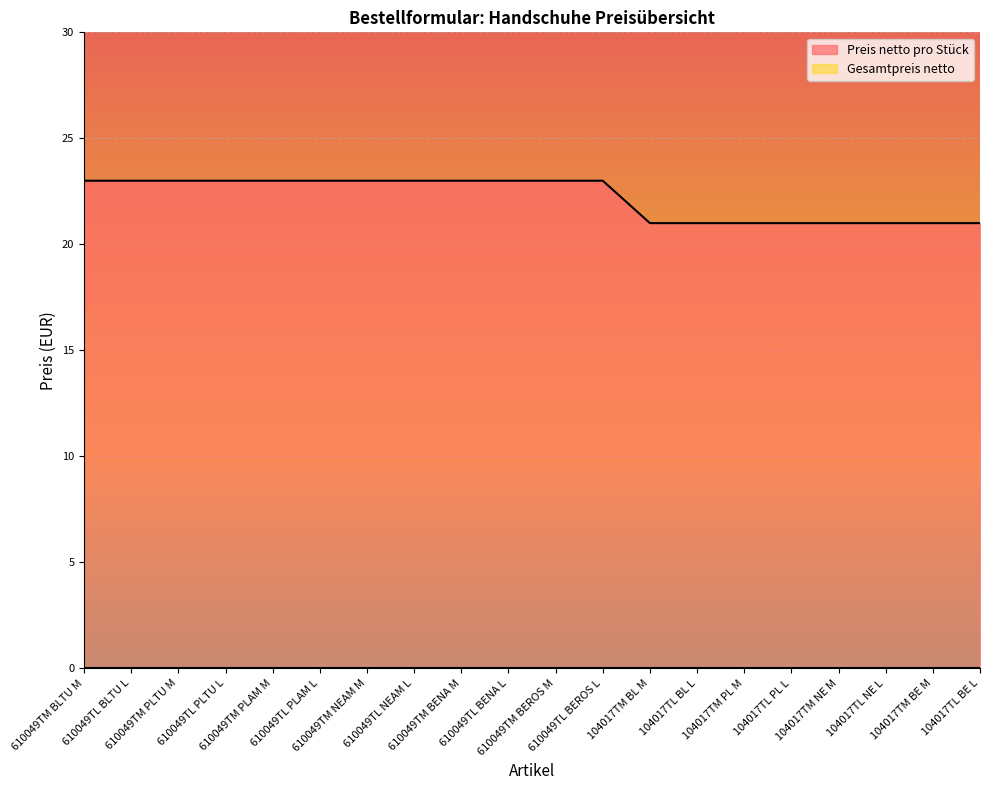

What is the smallest value displayed?

0